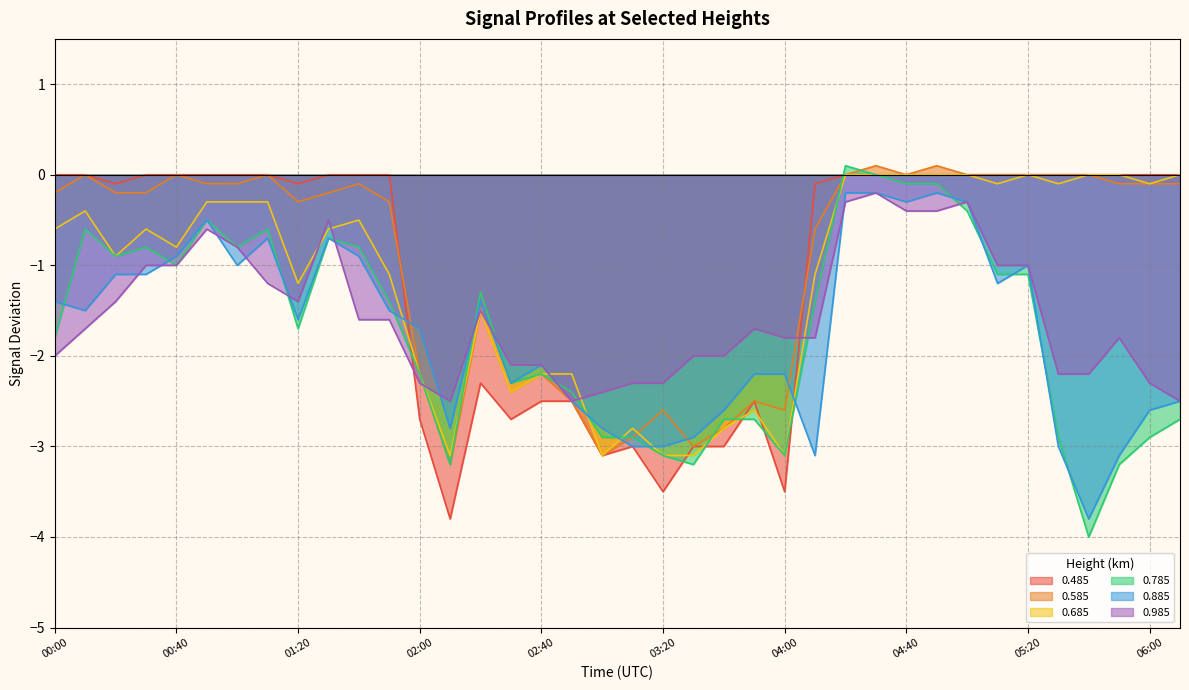

At how many categories does at least one series exceed -1?

25